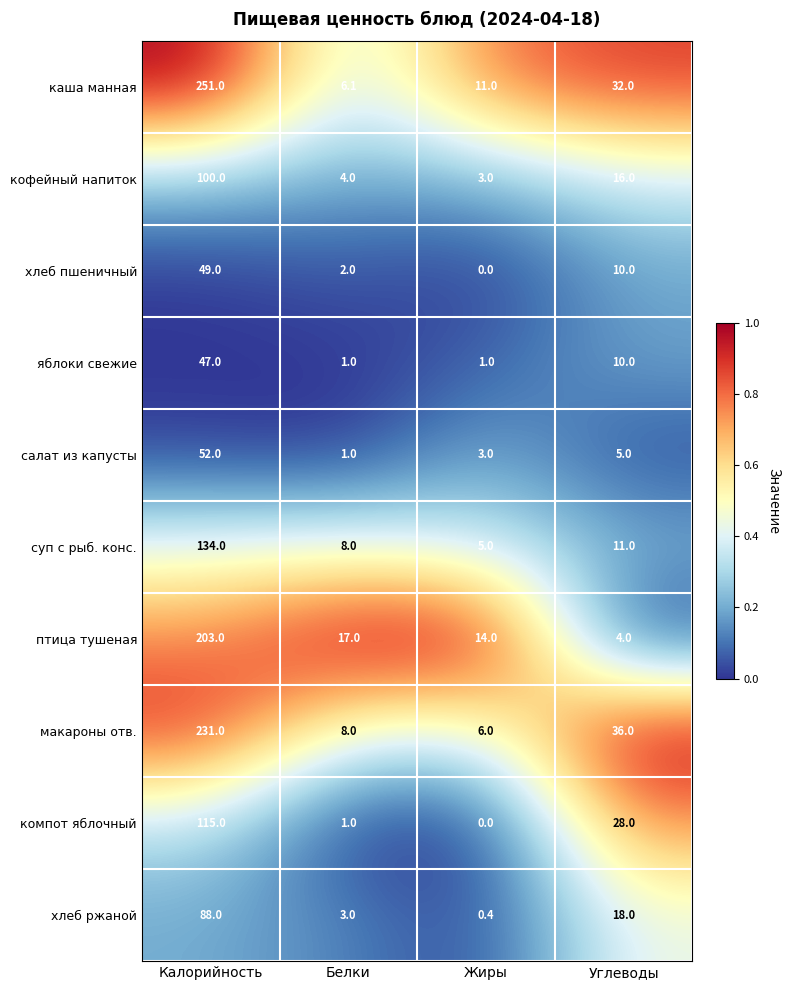

At which category does the chart reach its peak across all series?

Калорийность